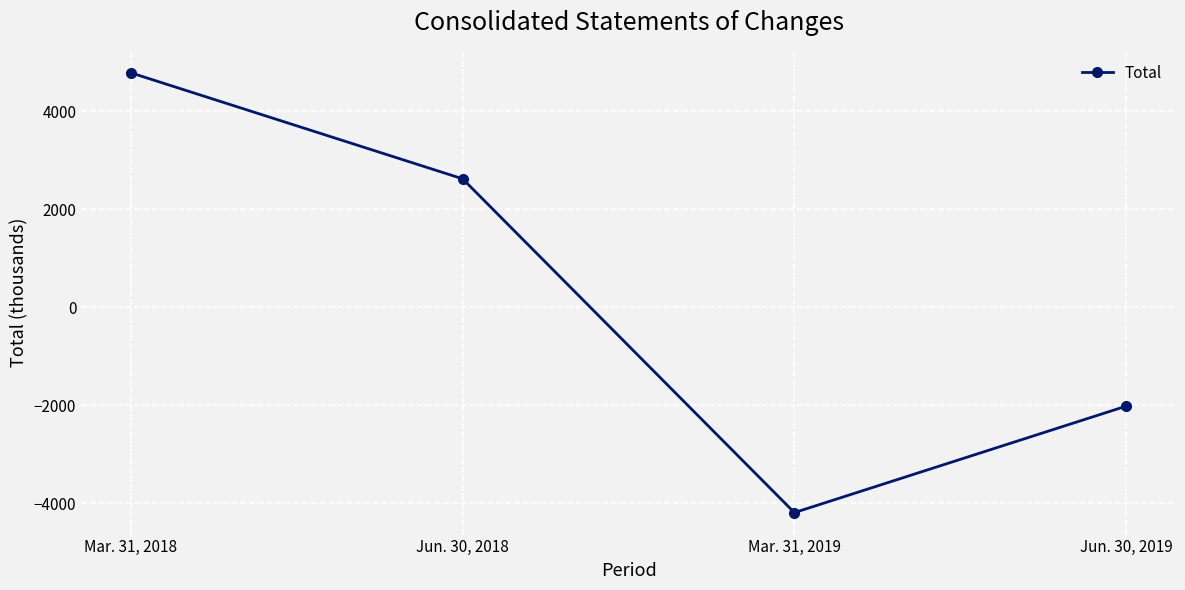

Which label corresponds to the smallest value in the chart?

Mar. 31, 2019